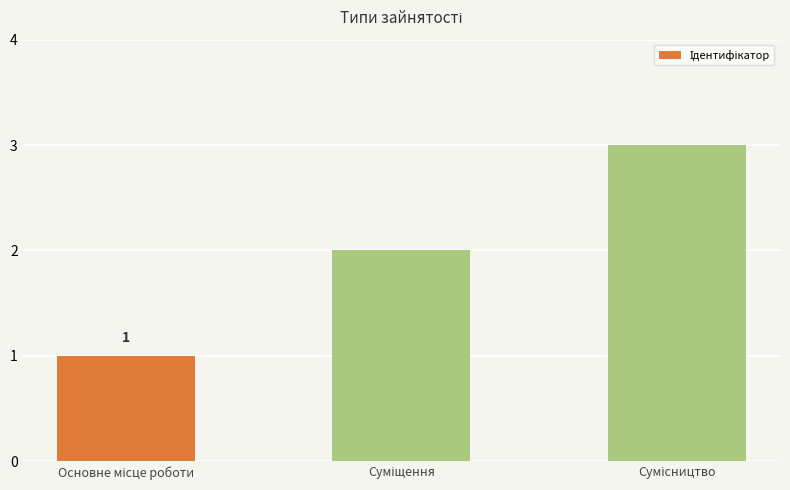

What is the maximum value shown in the chart?

3